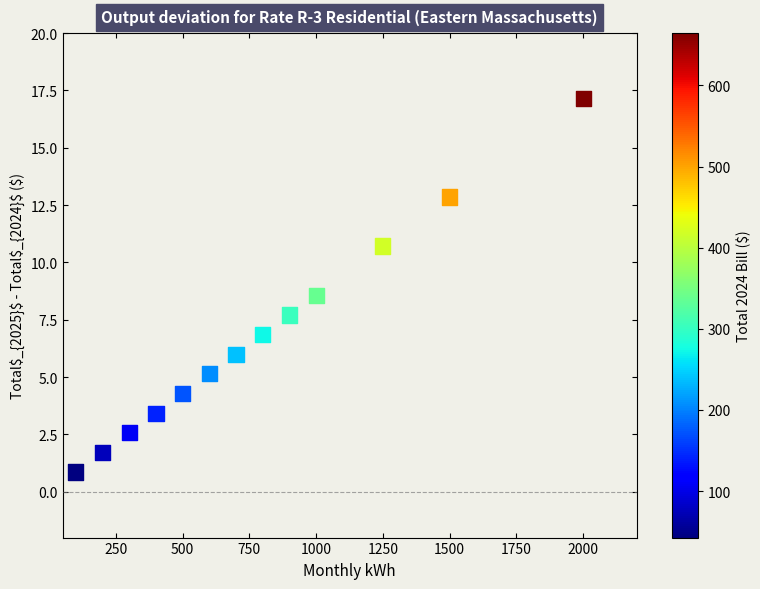

What Y value in the scatter plot is closest to 9?

8.6